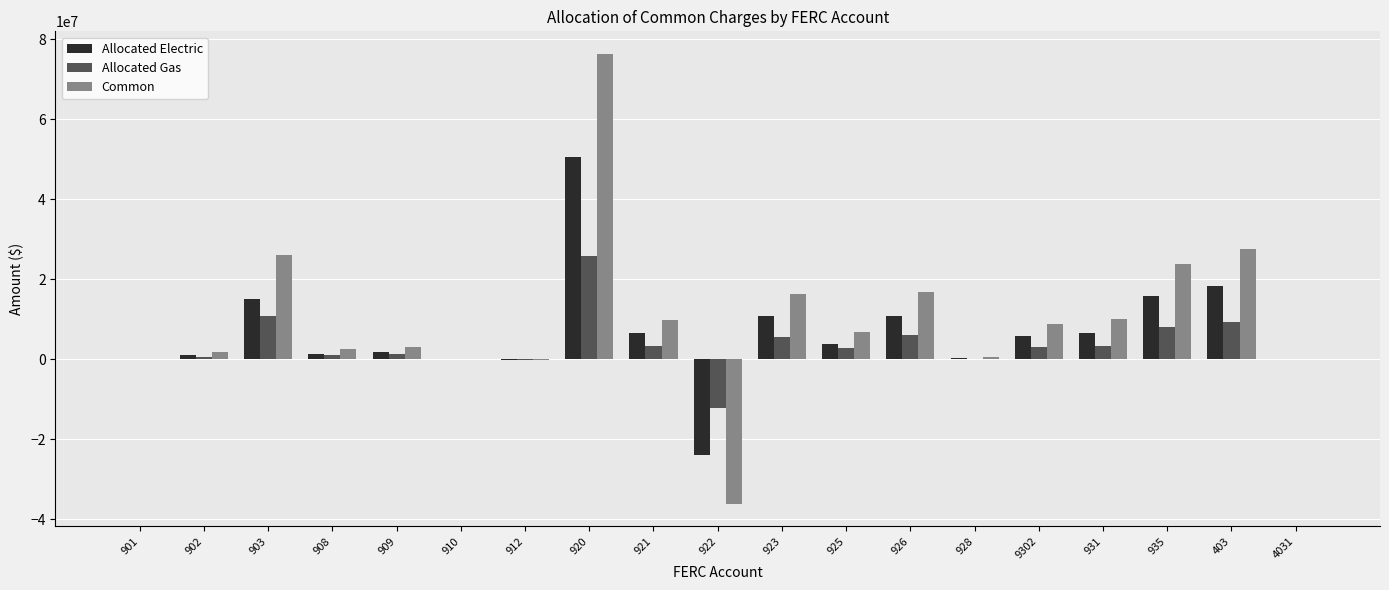

What is the highest value of the Allocated Gas series?

25763536.7